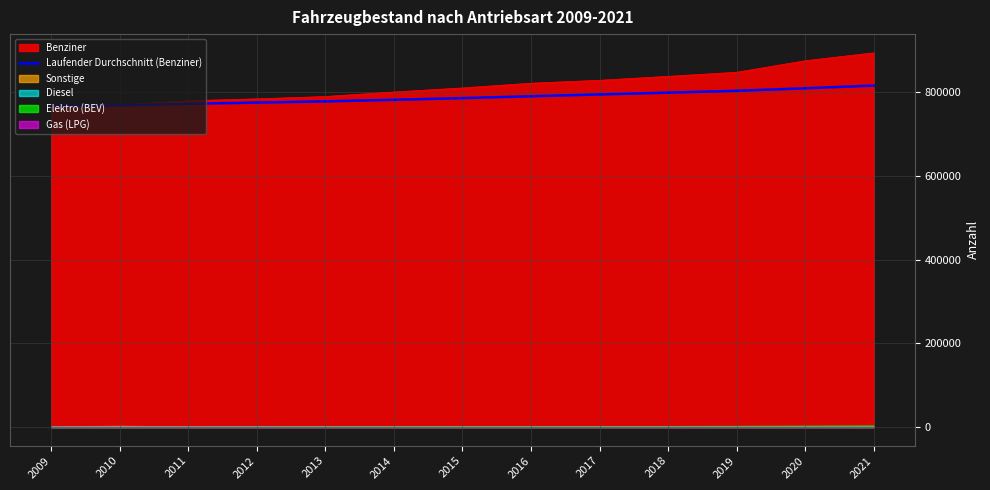

Rank the categories by value from highest to lowest.

2021, 2020, 2019, 2018, 2017, 2016, 2015, 2014, 2013, 2012, 2011, 2010, 2009